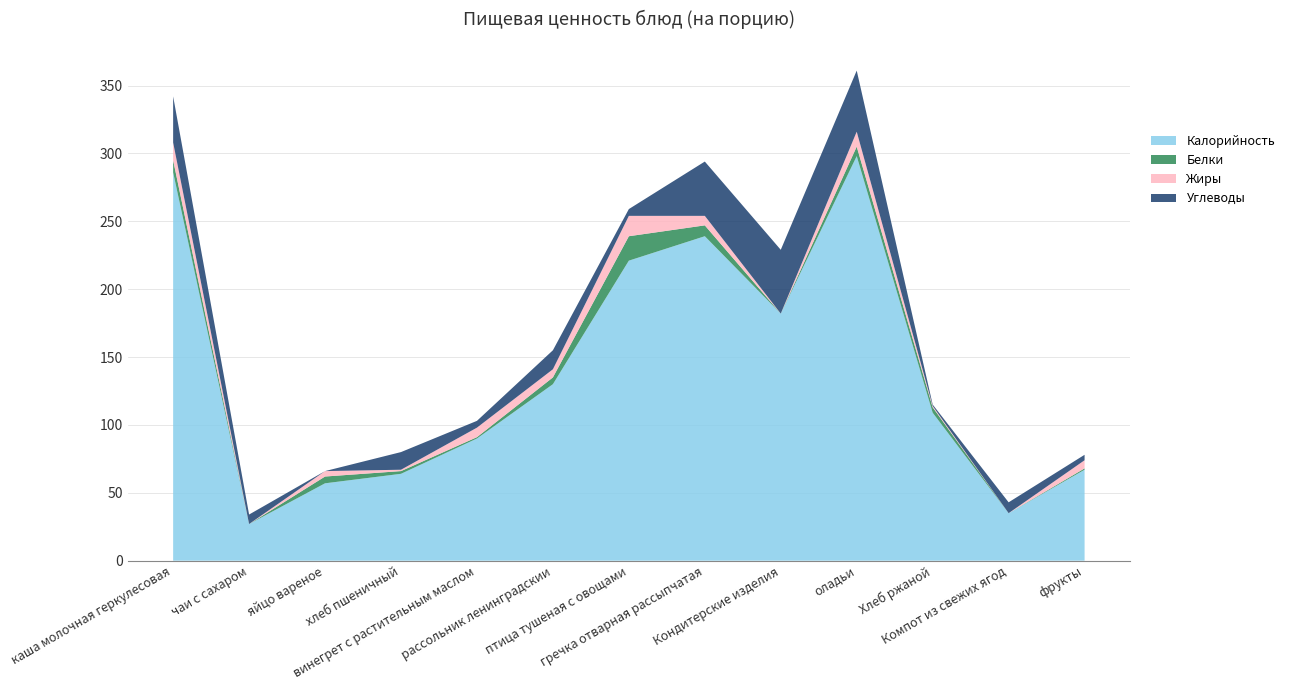

Reading left to right, transcribe all the data shown in this chart.

Калорийность: 286	27	57	64	90	130	221	239	182	298	109	35	67
Белки: 9	0	5	2	1	5	18	8	0	7	4	0	1
Жиры: 13	0	4	1	7	6	15	7	0	11	1	0	6
Углеводы: 34	7	0	13	5	14	5	40	47	45	1	8	4